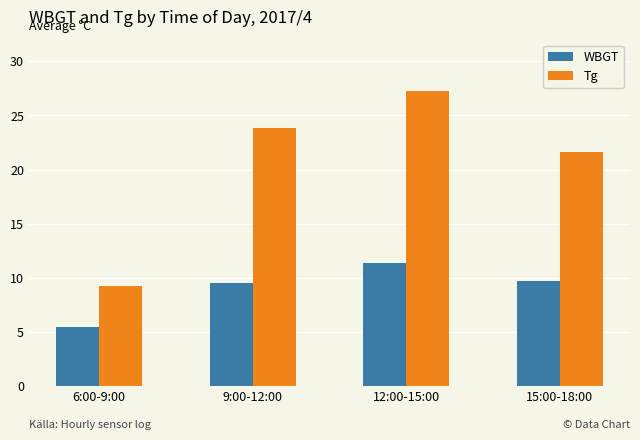

What is the total value across all series at 6:00-9:00?

14.7